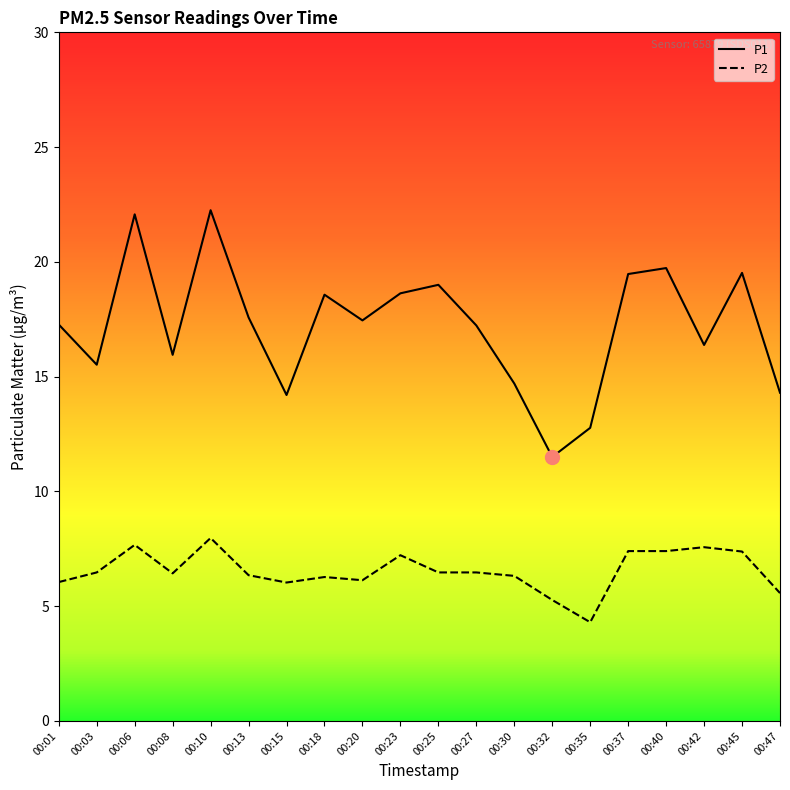

Which series has the largest total across all categories?

P1